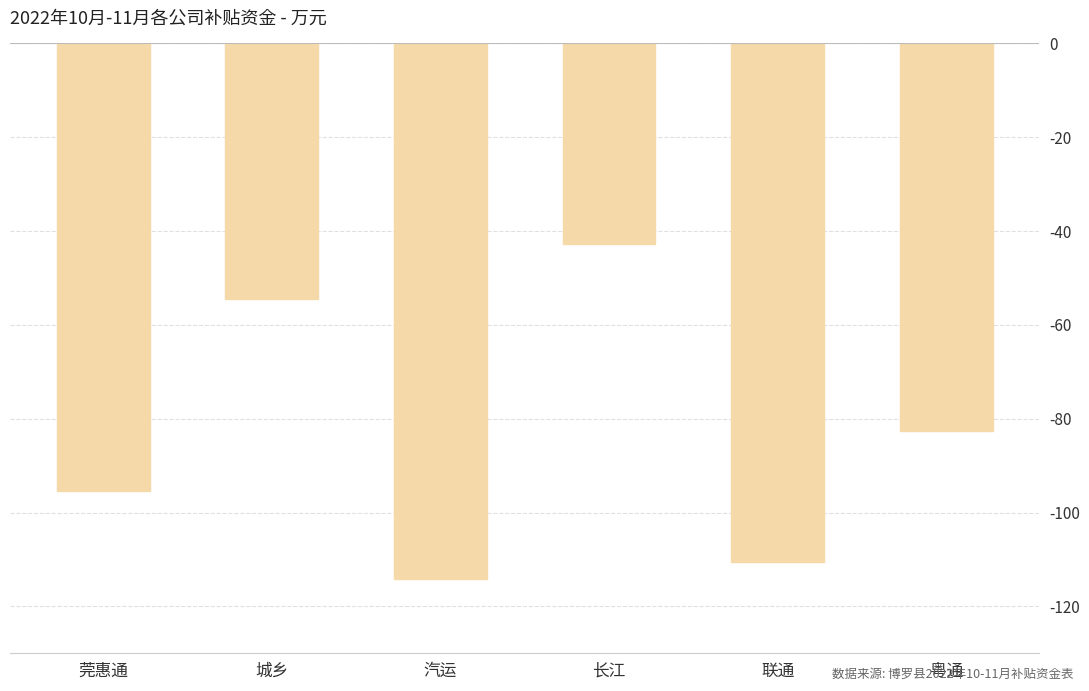

What is the value of the 5th bar from the left?

-1106331.1